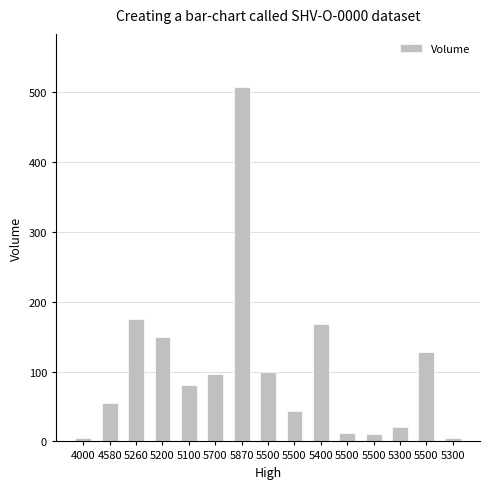

What is the difference between the maximum and second lowest values?

502